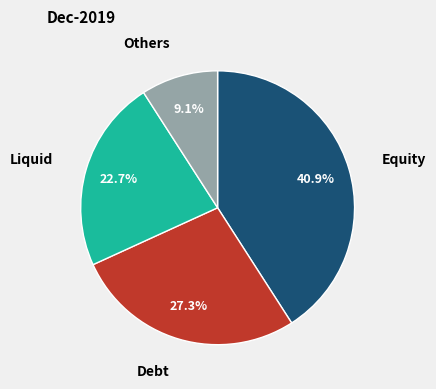

What is the smallest slice in the pie chart?

Others